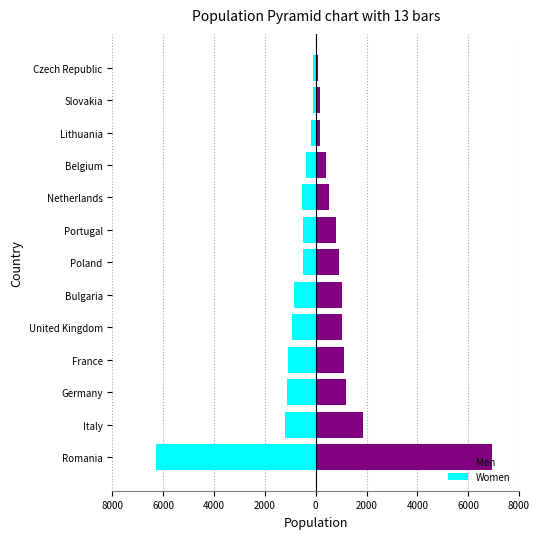

How many groups of bars are there?

13